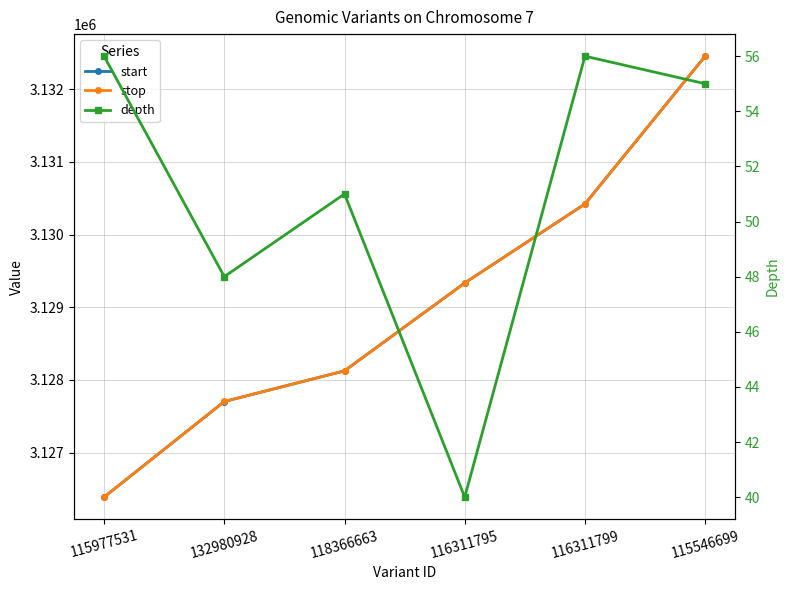

What is the sum of all start values?

18774419